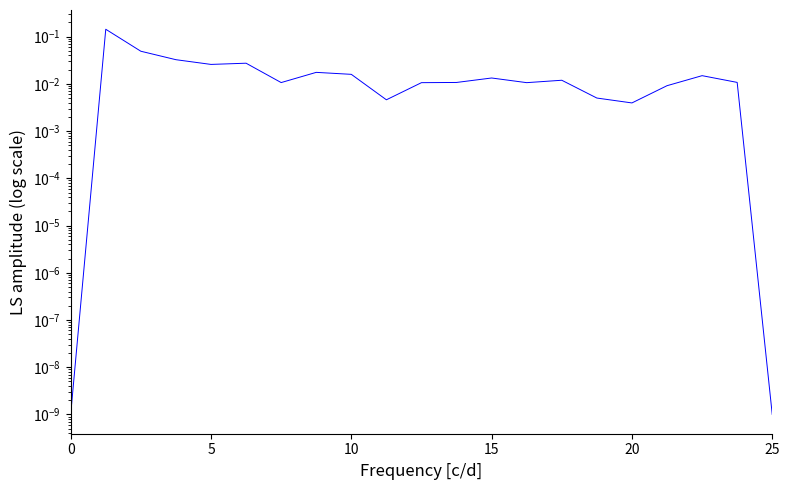

How many points are lower than both their immediate neighbors (excluding endpoints)?

5